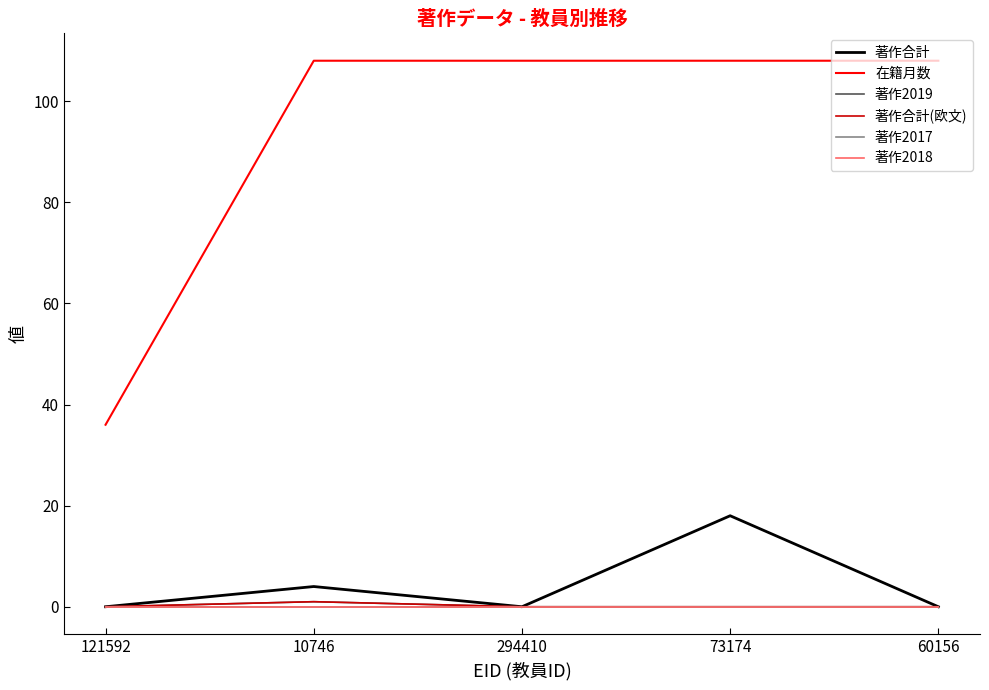

How many lines are shown in the chart?

6